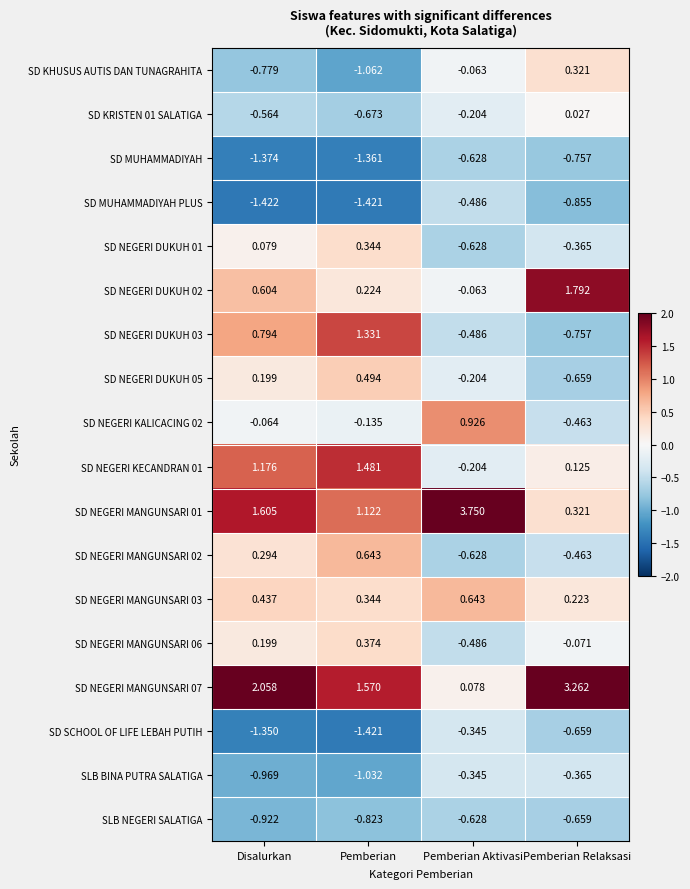

Rank the categories by SD NEGERI MANGUNSARI 02 value from lowest to highest.

Pemberian Aktivasi, Pemberian Relaksasi, Disalurkan, Pemberian